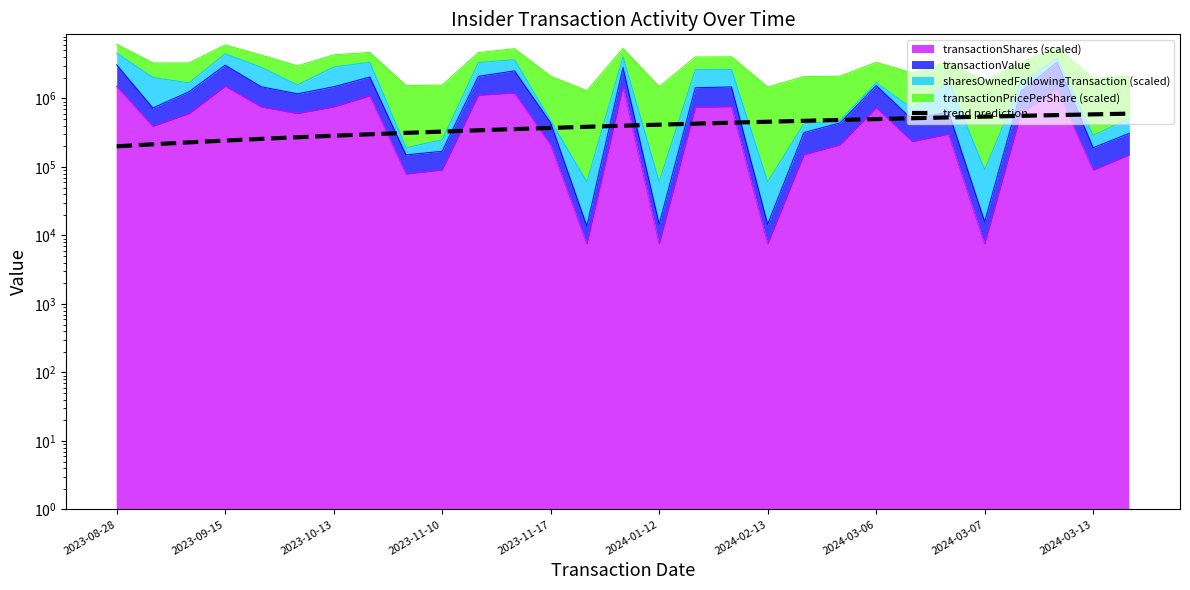

What is the minimum value shown in the chart?

199573.5